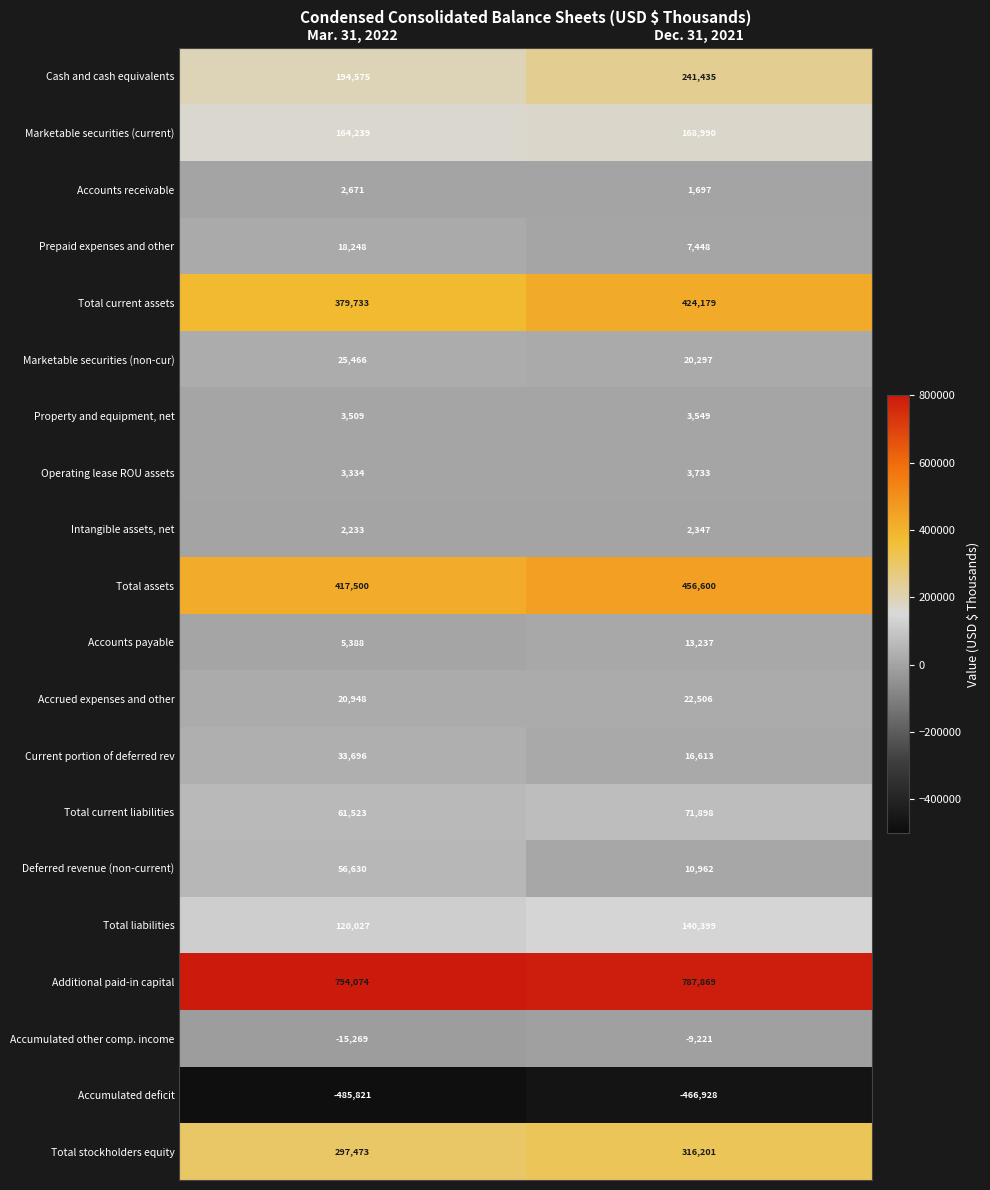

At which category is the sum across all series the highest?

Dec. 31, 2021